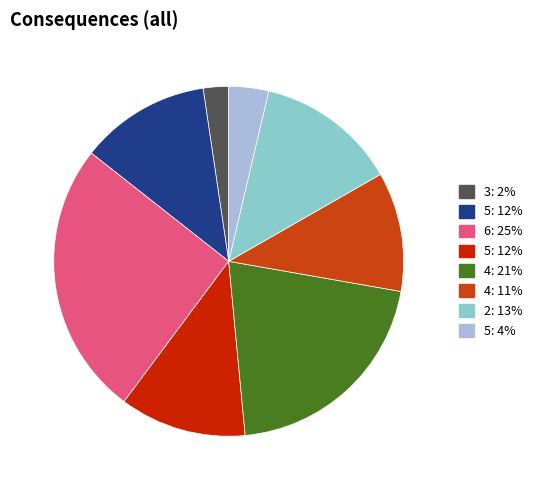

How many segments does this pie chart have?

8